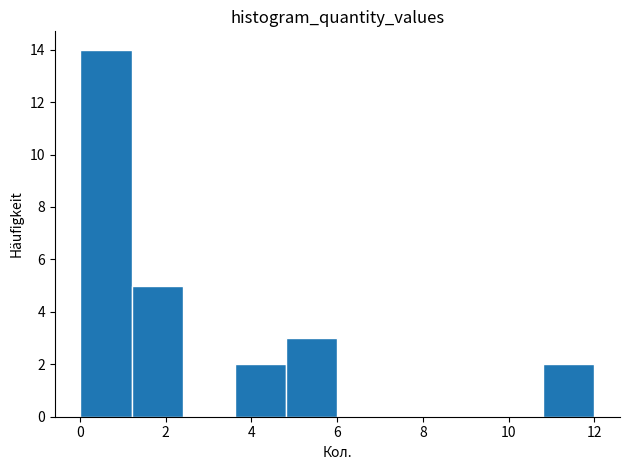

Reading left to right, list every bar in this chart as the range it spans on the x-axis followed by its height. Neither the bar edges nor the heights are printed on the chart, so give them approximately, as read against the axes.

0.0 to 1.2: 14
1.2 to 2.4: 5
2.4 to 3.6: 0
3.6 to 4.8: 2
4.8 to 6.0: 3
6.0 to 7.2: 0
7.2 to 8.4: 0
8.4 to 9.6: 0
9.6 to 10.8: 0
10.8 to 12.0: 2